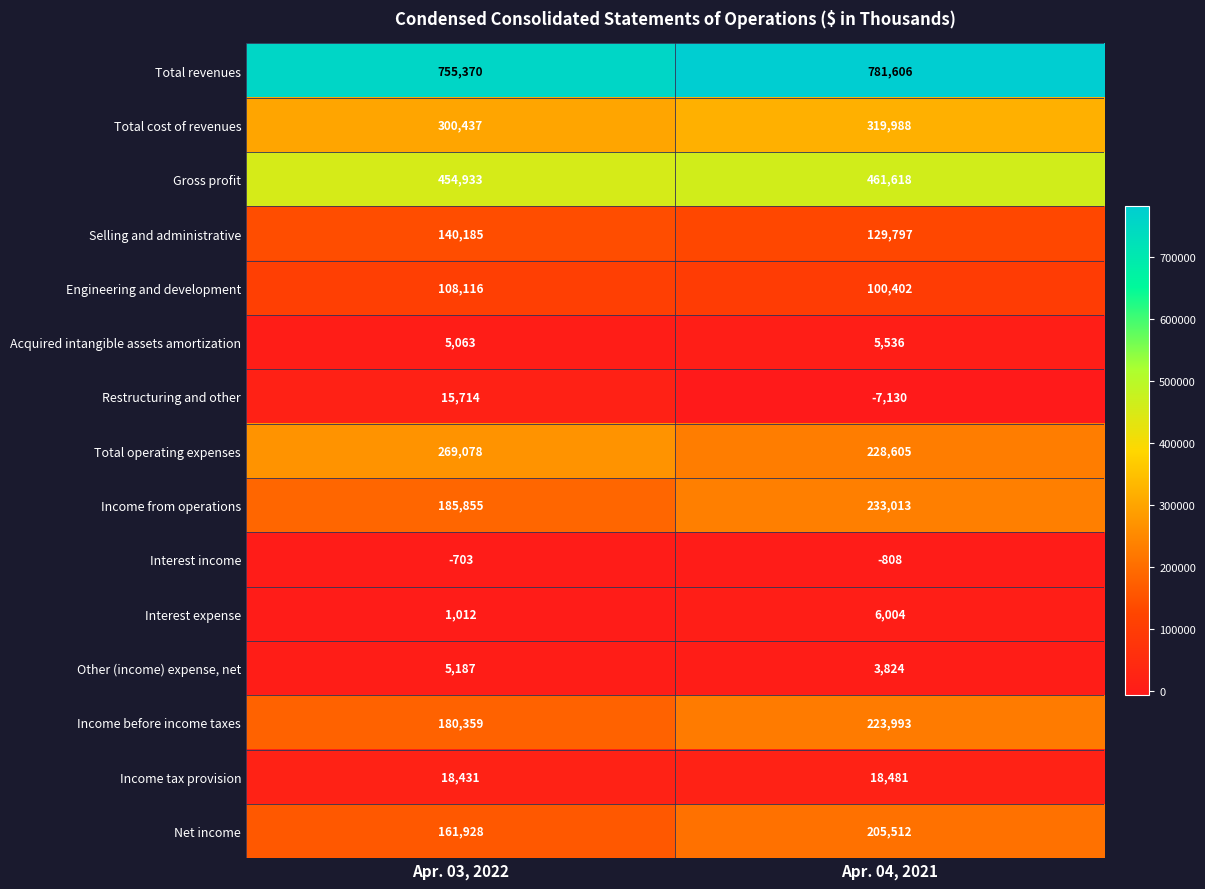

Reading right to left, transcribe all the data shown in this chart.

Total revenues: Apr. 04, 2021=781606	Apr. 03, 2022=755370
Total cost of revenues: Apr. 04, 2021=319988	Apr. 03, 2022=300437
Gross profit: Apr. 04, 2021=461618	Apr. 03, 2022=454933
Selling and administrative: Apr. 04, 2021=129797	Apr. 03, 2022=140185
Engineering and development: Apr. 04, 2021=100402	Apr. 03, 2022=108116
Acquired intangible assets amortization: Apr. 04, 2021=5536	Apr. 03, 2022=5063
Restructuring and other: Apr. 04, 2021=-7130	Apr. 03, 2022=15714
Total operating expenses: Apr. 04, 2021=228605	Apr. 03, 2022=269078
Income from operations: Apr. 04, 2021=233013	Apr. 03, 2022=185855
Interest income: Apr. 04, 2021=-808	Apr. 03, 2022=-703
Interest expense: Apr. 04, 2021=6004	Apr. 03, 2022=1012
Other (income) expense, net: Apr. 04, 2021=3824	Apr. 03, 2022=5187
Income before income taxes: Apr. 04, 2021=223993	Apr. 03, 2022=180359
Income tax provision: Apr. 04, 2021=18481	Apr. 03, 2022=18431
Net income: Apr. 04, 2021=205512	Apr. 03, 2022=161928